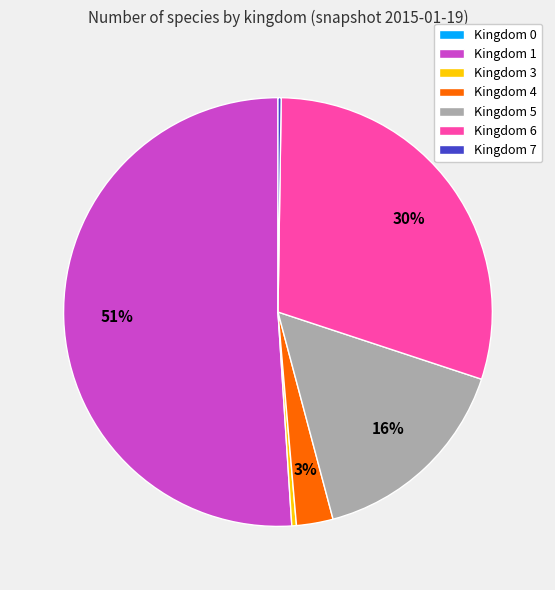

Does Kingdom 3 account for over 50% of the chart?

No